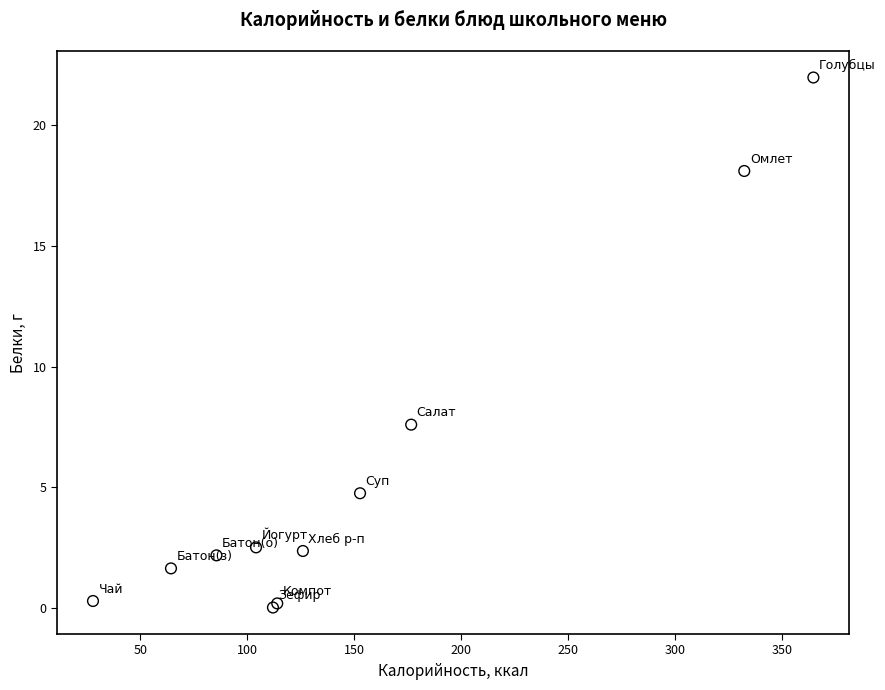

What Y value in the scatter plot is closest to 11?

7.6